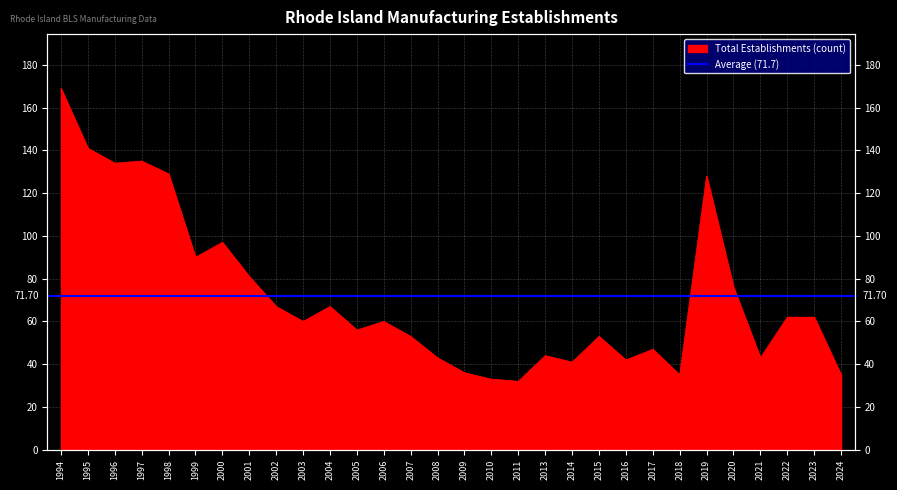

Between 2006 and 2011, which is larger?

2006